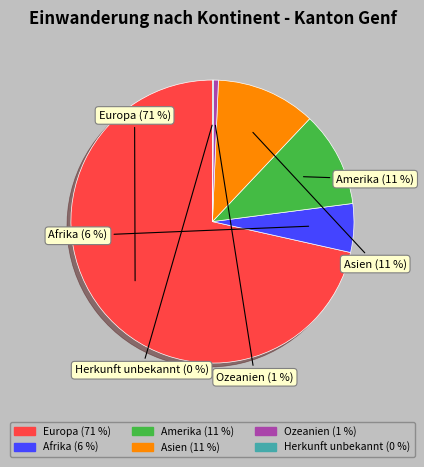

Do Amerika and Ozeanien together represent more than half of the pie?

No